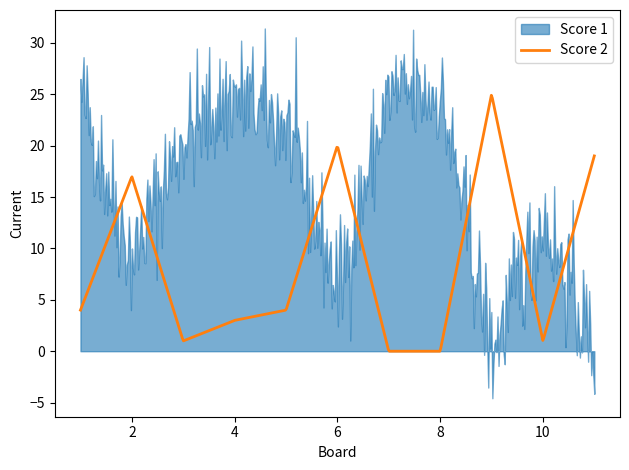

Which label corresponds to the smallest value in the chart?

9